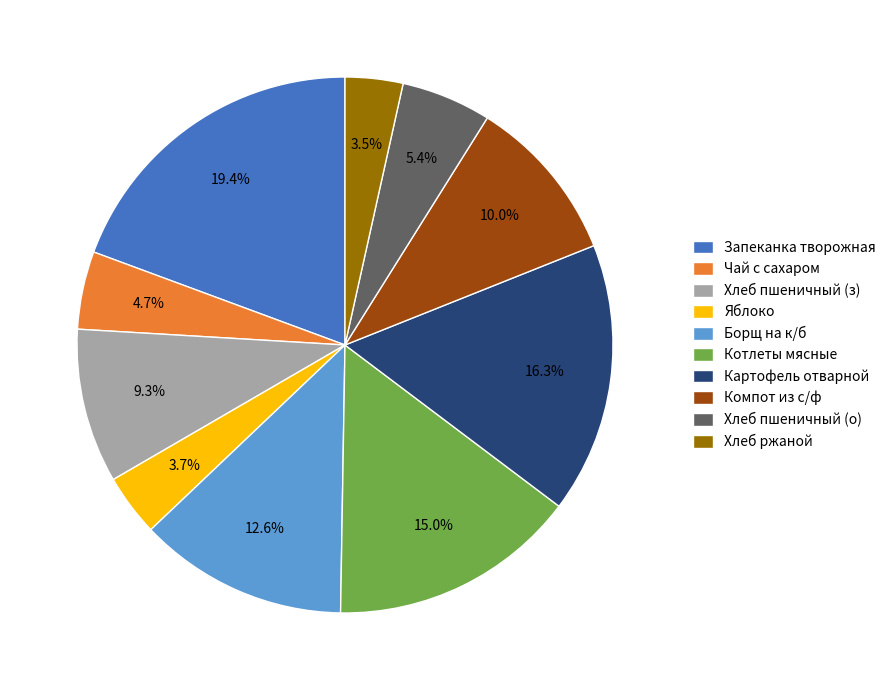

Is the sum of Запеканка творожная and Чай с сахаром greater than half?

No